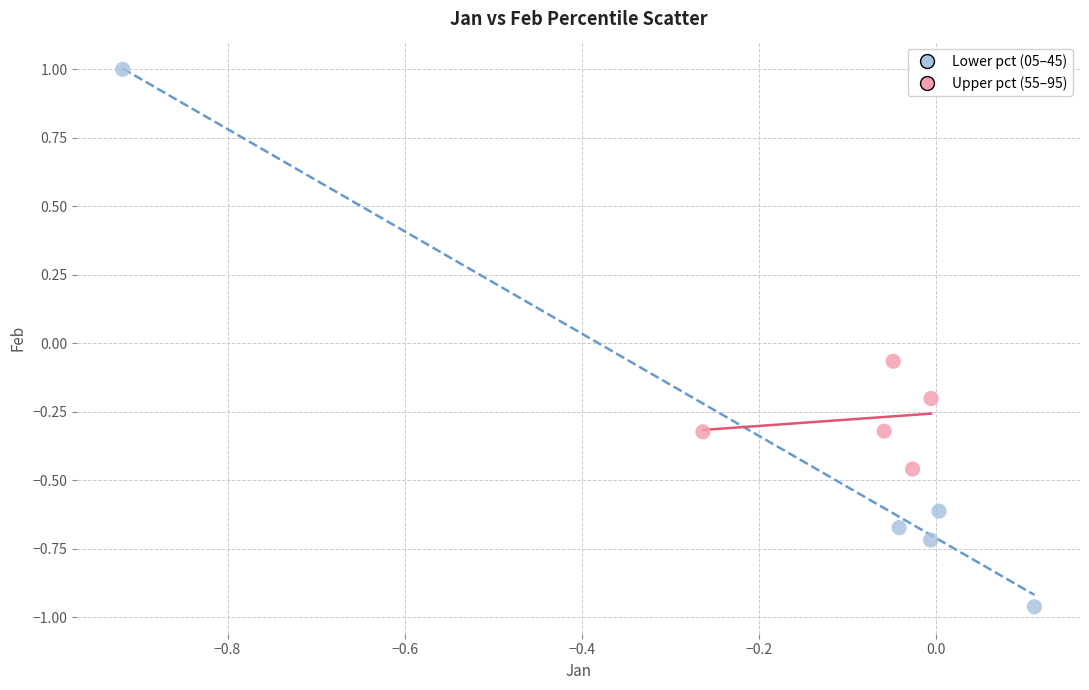

Which series contains the lowest Y value?

Lower pct (05–45)